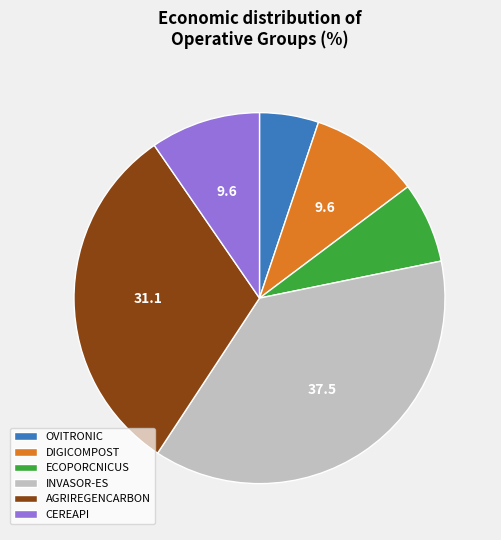

Do OVITRONIC and AGRIREGENCARBON together represent more than half of the pie?

No